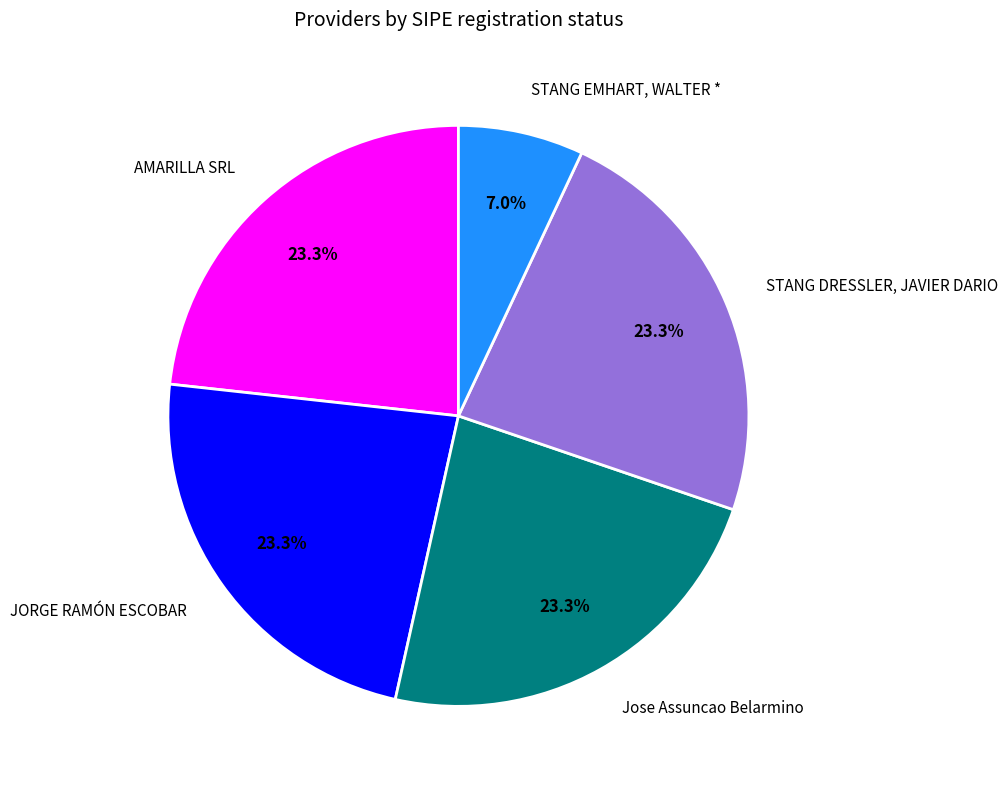

How many slices are in this pie chart?

5